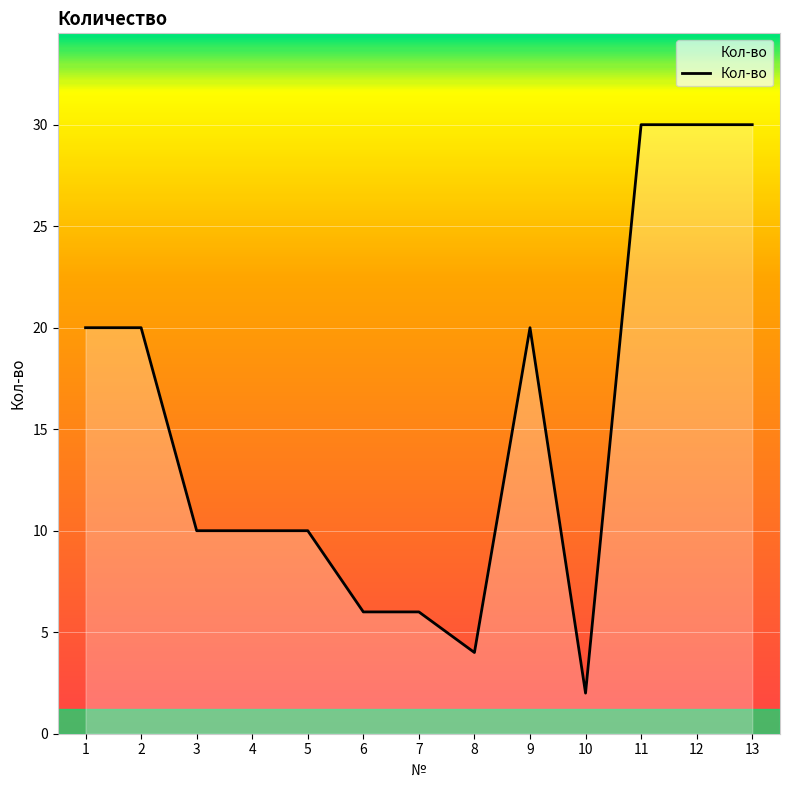

Is it true that the value at 12 is 7?

False